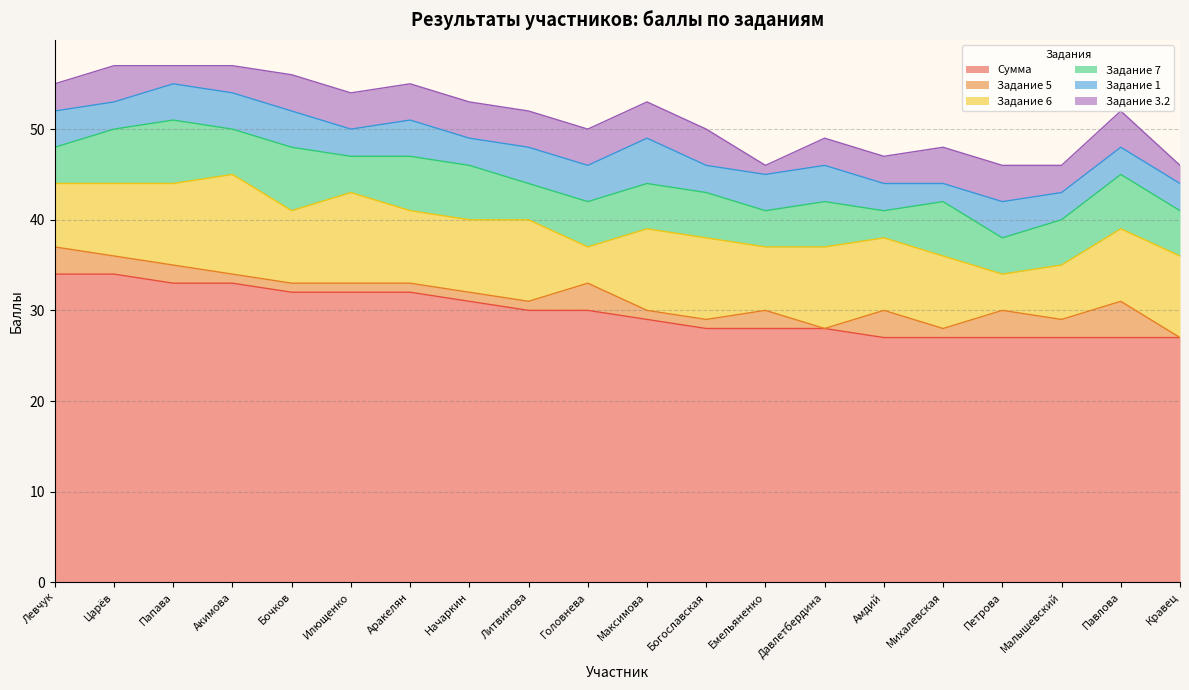

Reading left to right, transcribe all the data shown in this chart.

Сумма: Левчук=34	Царёв=34	Папава=33	Акимова=33	Бочков=32	Илющенко=32	Аракелян=32	Начаркин=31	Литвинова=30	Головнева=30	Максимова=29	Богославская=28	Емельяненко=28	Давлетбердина=28	Амдий=27	Михалевская=27	Петрова=27	Малышевский=27	Павлова=27	Кравец=27
Задание 5: Левчук=3	Царёв=2	Папава=2	Акимова=1	Бочков=1	Илющенко=1	Аракелян=1	Начаркин=1	Литвинова=1	Головнева=3	Максимова=1	Богославская=1	Емельяненко=2	Давлетбердина=0	Амдий=3	Михалевская=1	Петрова=3	Малышевский=2	Павлова=4	Кравец=0
Задание 6: Левчук=7	Царёв=8	Папава=9	Акимова=11	Бочков=8	Илющенко=10	Аракелян=8	Начаркин=8	Литвинова=9	Головнева=4	Максимова=9	Богославская=9	Емельяненко=7	Давлетбердина=9	Амдий=8	Михалевская=8	Петрова=4	Малышевский=6	Павлова=8	Кравец=9
Задание 7: Левчук=4	Царёв=6	Папава=7	Акимова=5	Бочков=7	Илющенко=4	Аракелян=6	Начаркин=6	Литвинова=4	Головнева=5	Максимова=5	Богославская=5	Емельяненко=4	Давлетбердина=5	Амдий=3	Михалевская=6	Петрова=4	Малышевский=5	Павлова=6	Кравец=5
Задание 1: Левчук=4	Царёв=3	Папава=4	Акимова=4	Бочков=4	Илющенко=3	Аракелян=4	Начаркин=3	Литвинова=4	Головнева=4	Максимова=5	Богославская=3	Емельяненко=4	Давлетбердина=4	Амдий=3	Михалевская=2	Петрова=4	Малышевский=3	Павлова=3	Кравец=3
Задание 3.2: Левчук=3	Царёв=4	Папава=2	Акимова=3	Бочков=4	Илющенко=4	Аракелян=4	Начаркин=4	Литвинова=4	Головнева=4	Максимова=4	Богославская=4	Емельяненко=1	Давлетбердина=3	Амдий=3	Михалевская=4	Петрова=4	Малышевский=3	Павлова=4	Кравец=2